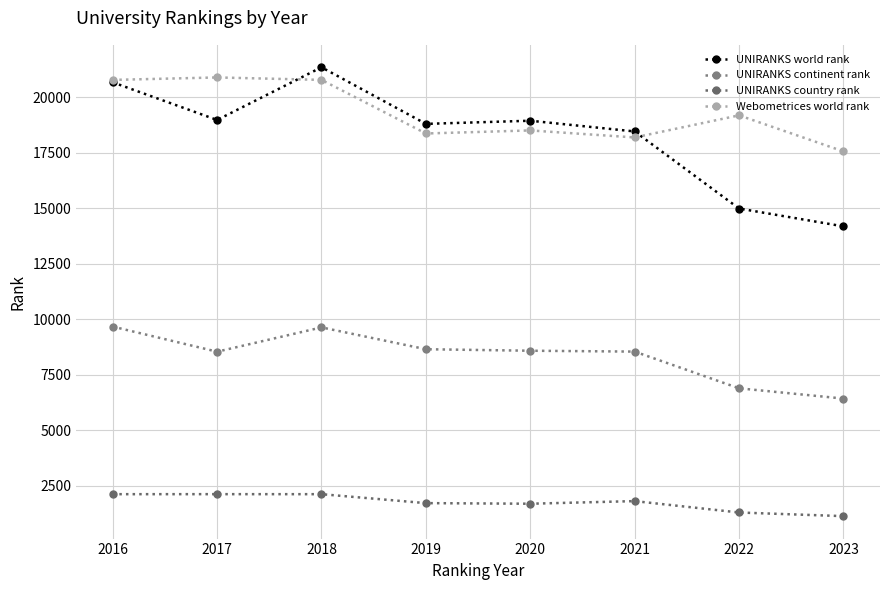

What is the average value of the UNIRANKS country rank series?

1750